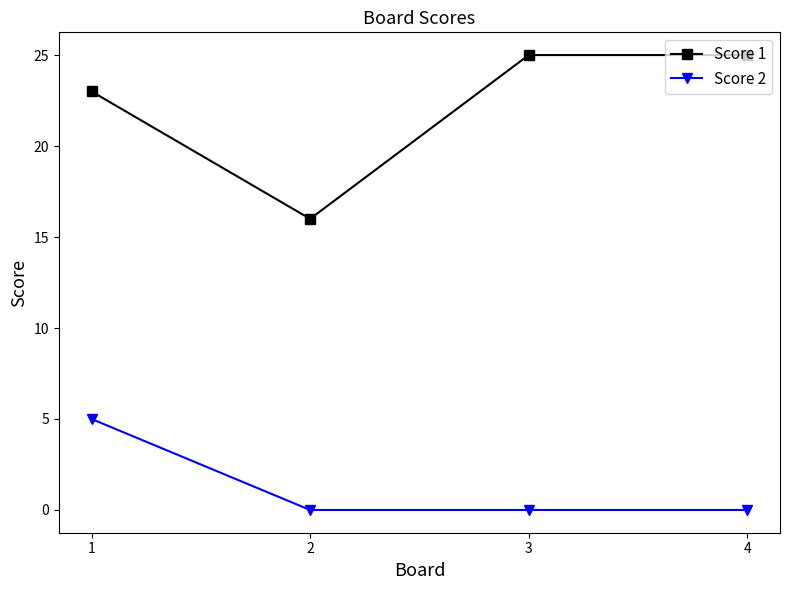

List the series in order of their overall mean, highest first.

Score 1, Score 2